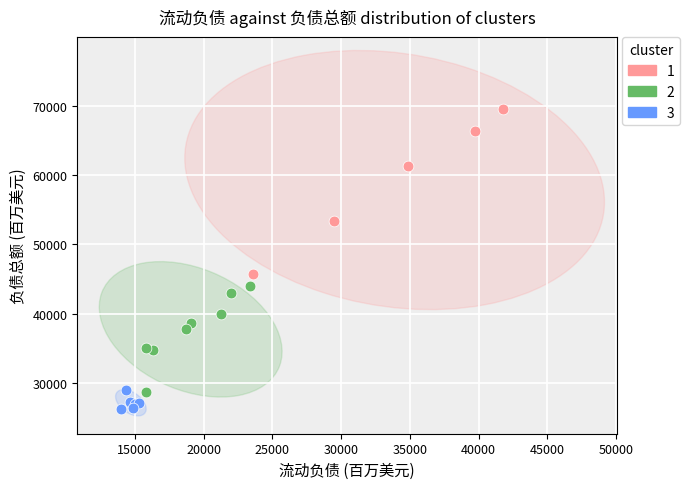

Which series reaches the minimum Y coordinate?

3